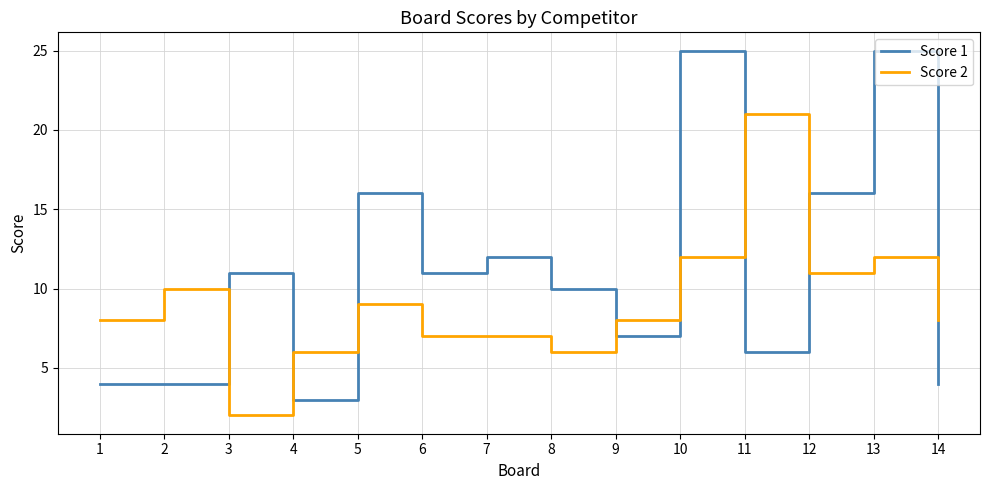

Reading left to right, transcribe all the data shown in this chart.

Score 1: 1=4	2=4	3=11	4=3	5=16	6=11	7=12	8=10	9=7	10=25	11=6	12=16	13=25	14=4
Score 2: 1=8	2=10	3=2	4=6	5=9	6=7	7=7	8=6	9=8	10=12	11=21	12=11	13=12	14=8